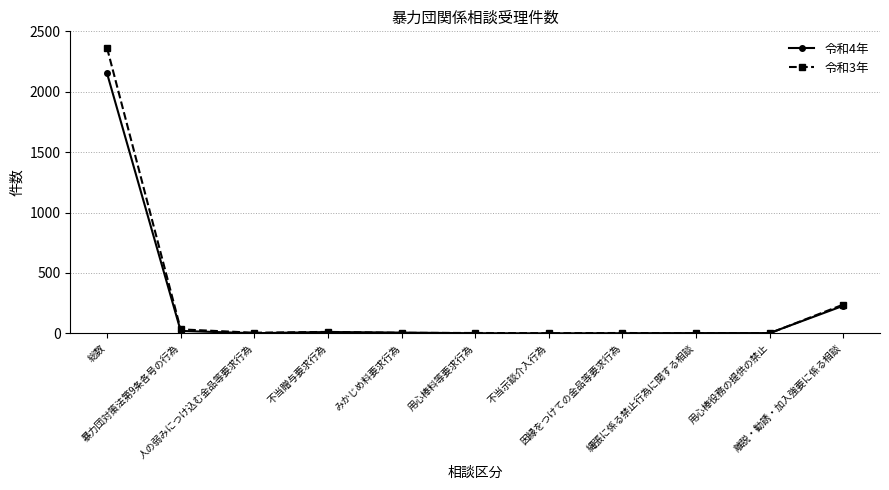

Which series has the largest range (max minus min)?

令和3年